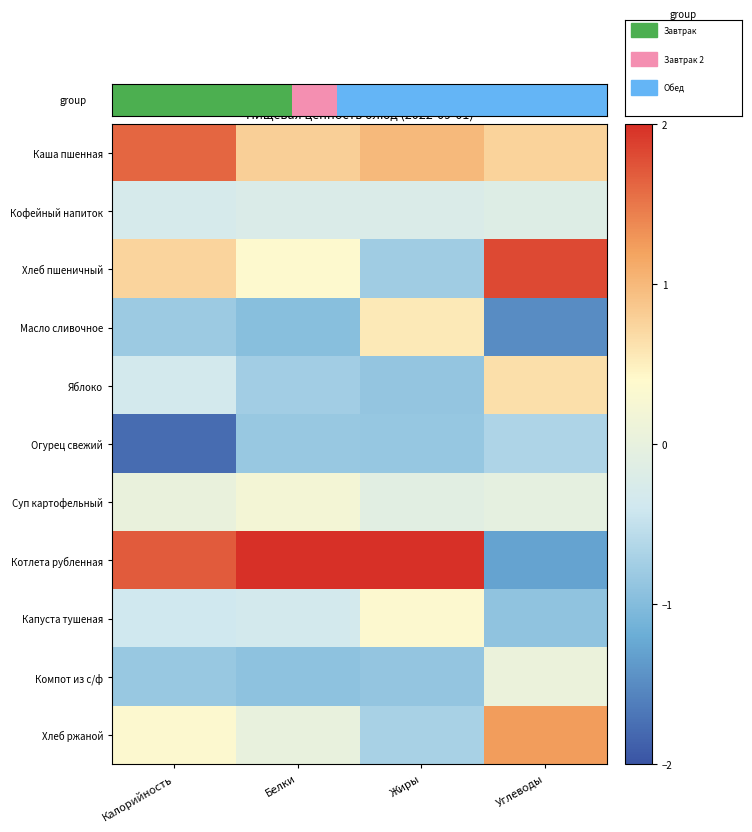

How many data points does each series have?

4